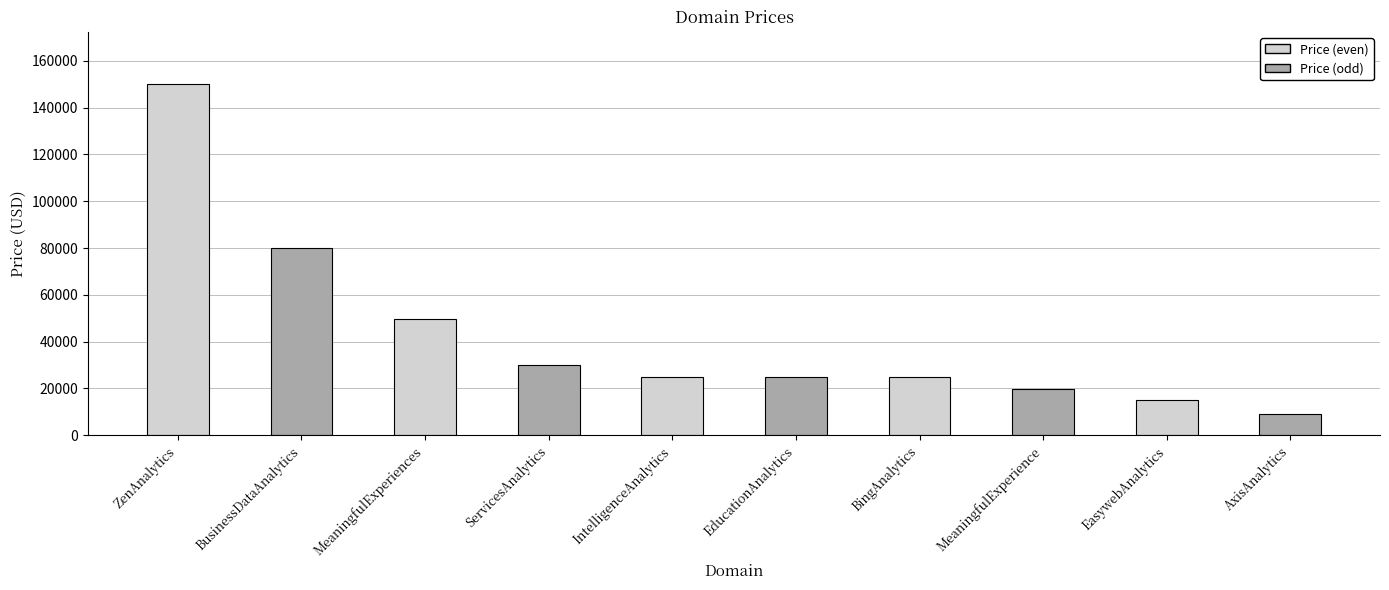

Where does the data first go above 24888?

ZenAnalytics